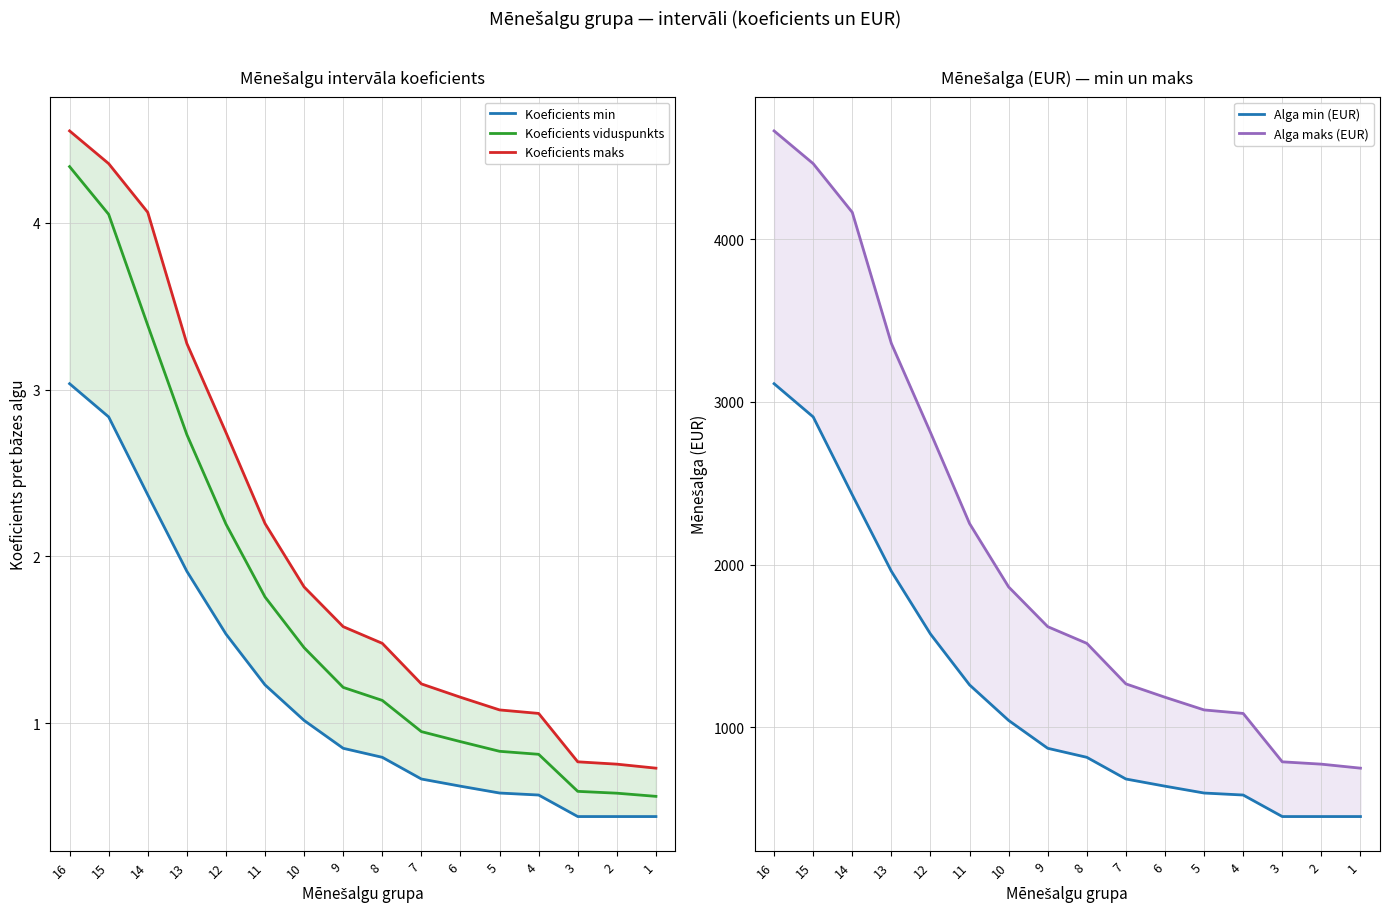

What is the highest value of the Koeficients min series?

3.0